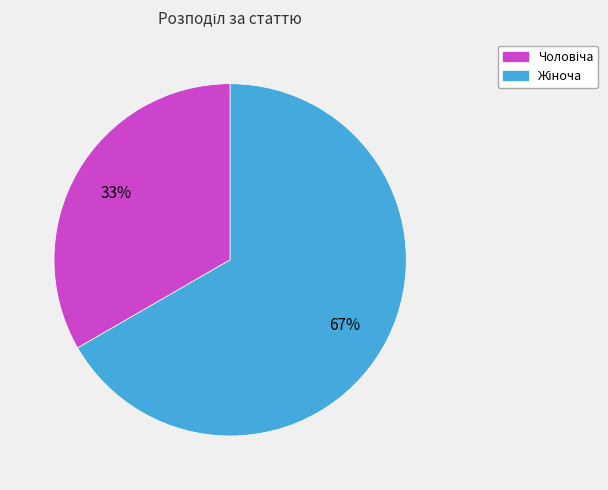

To the nearest percent, what is the average slice percentage?

50%